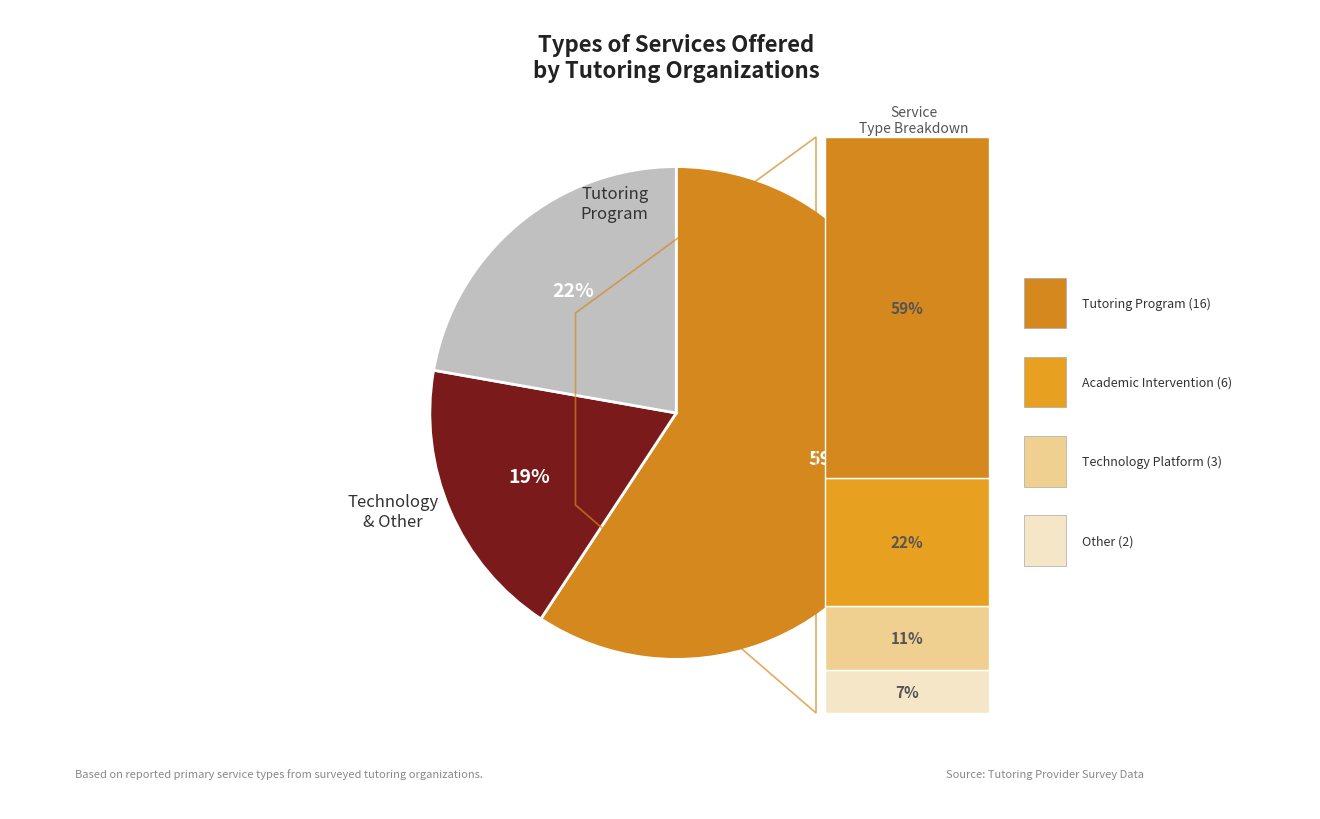

To the nearest percent, what is the average slice percentage?

33%